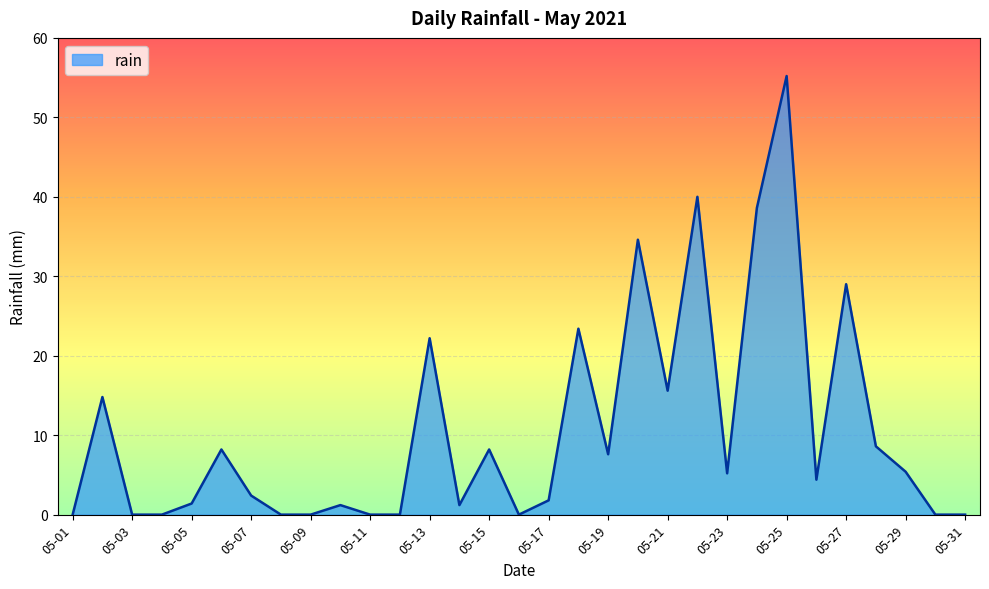

What is the maximum value shown in the chart?

55.2